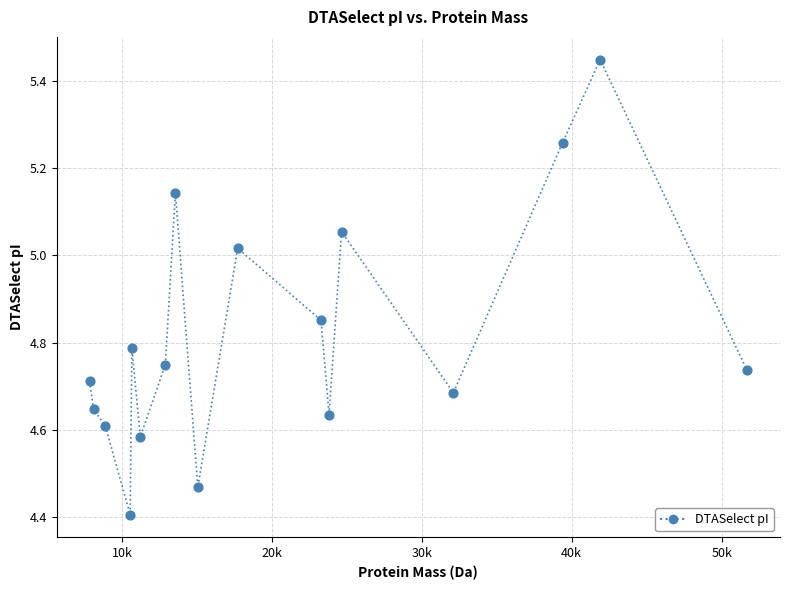

What is the range of Y values (max minus min)?

1.0